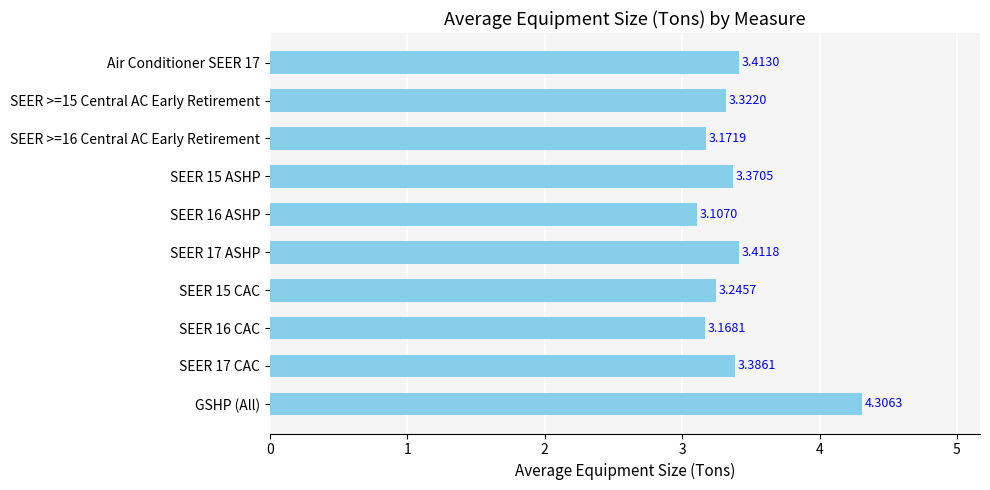

What is the sum of the values at GSHP (All) and SEER >=15 Central AC Early Retirement?

7.6